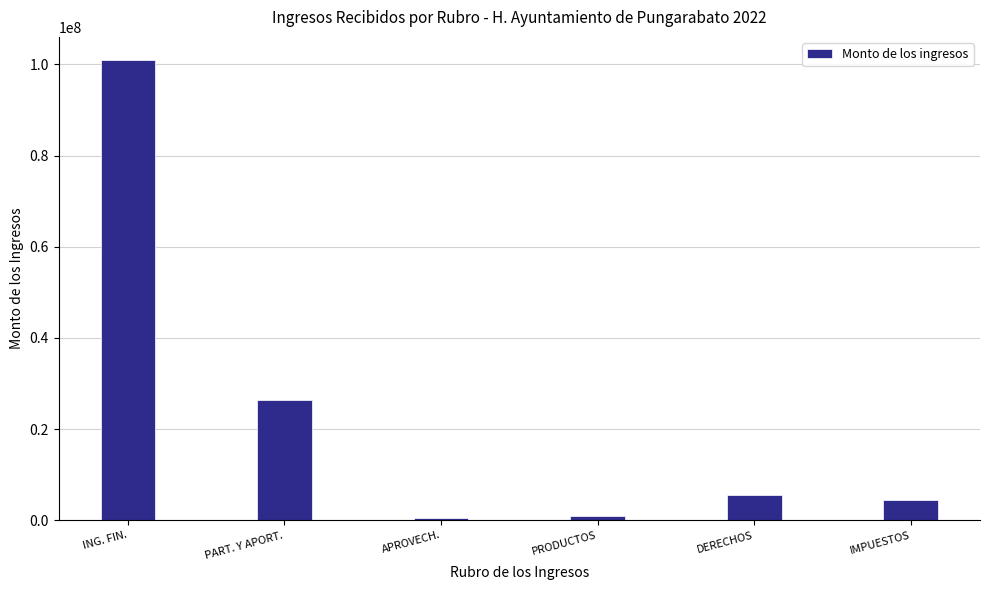

The value at ING. FIN. is 100992214.3. True or false?

True